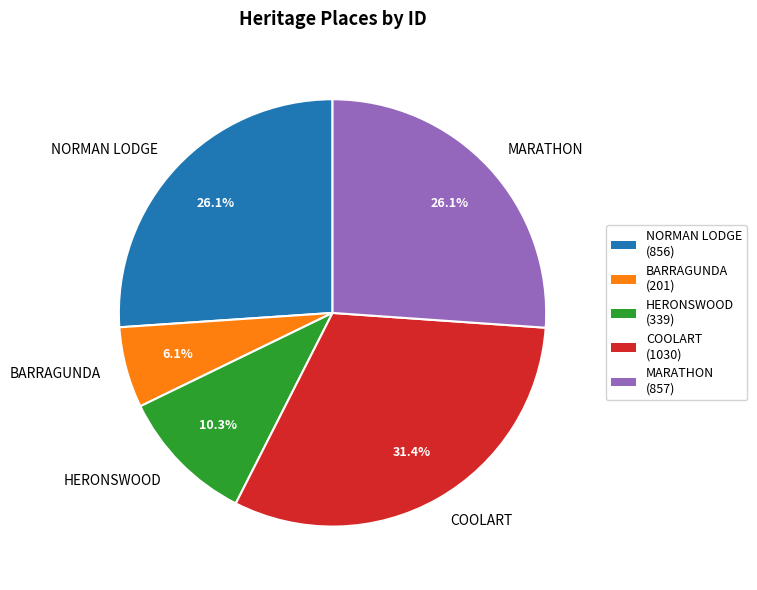

Is the sum of NORMAN LODGE and COOLART greater than half?

Yes